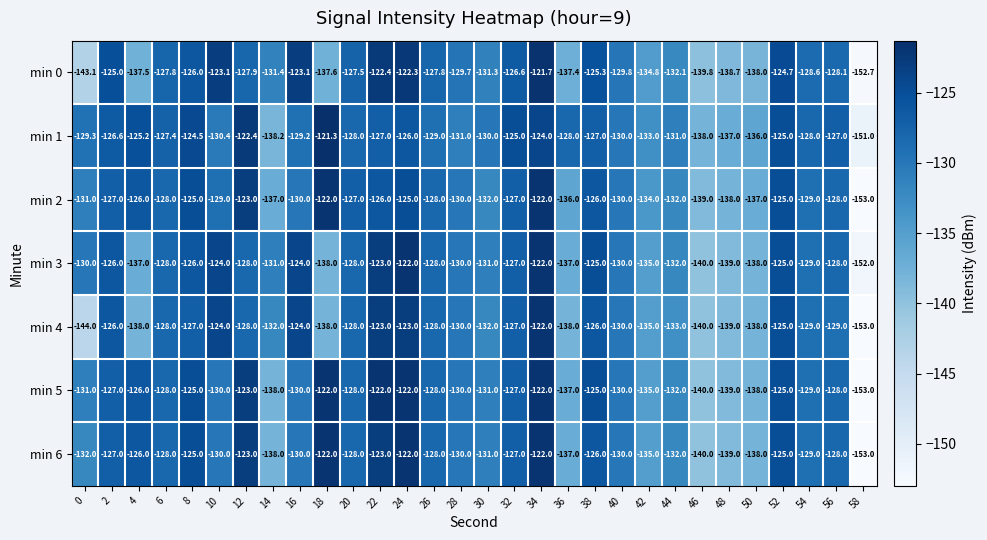

At which category does the chart reach its minimum across all series?

58